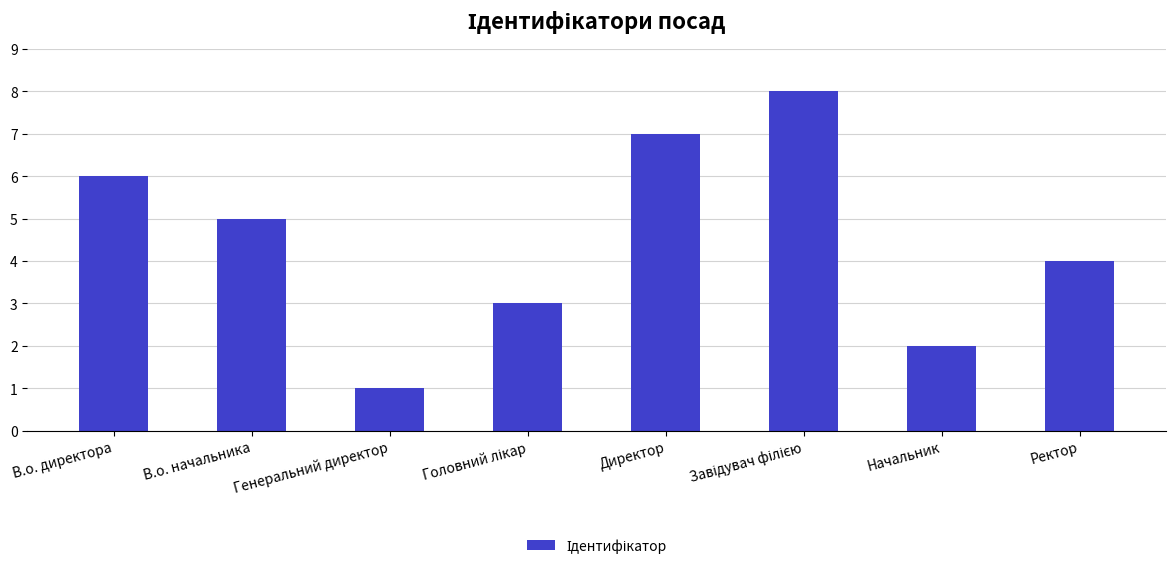

What is the difference between the second highest and minimum values?

6